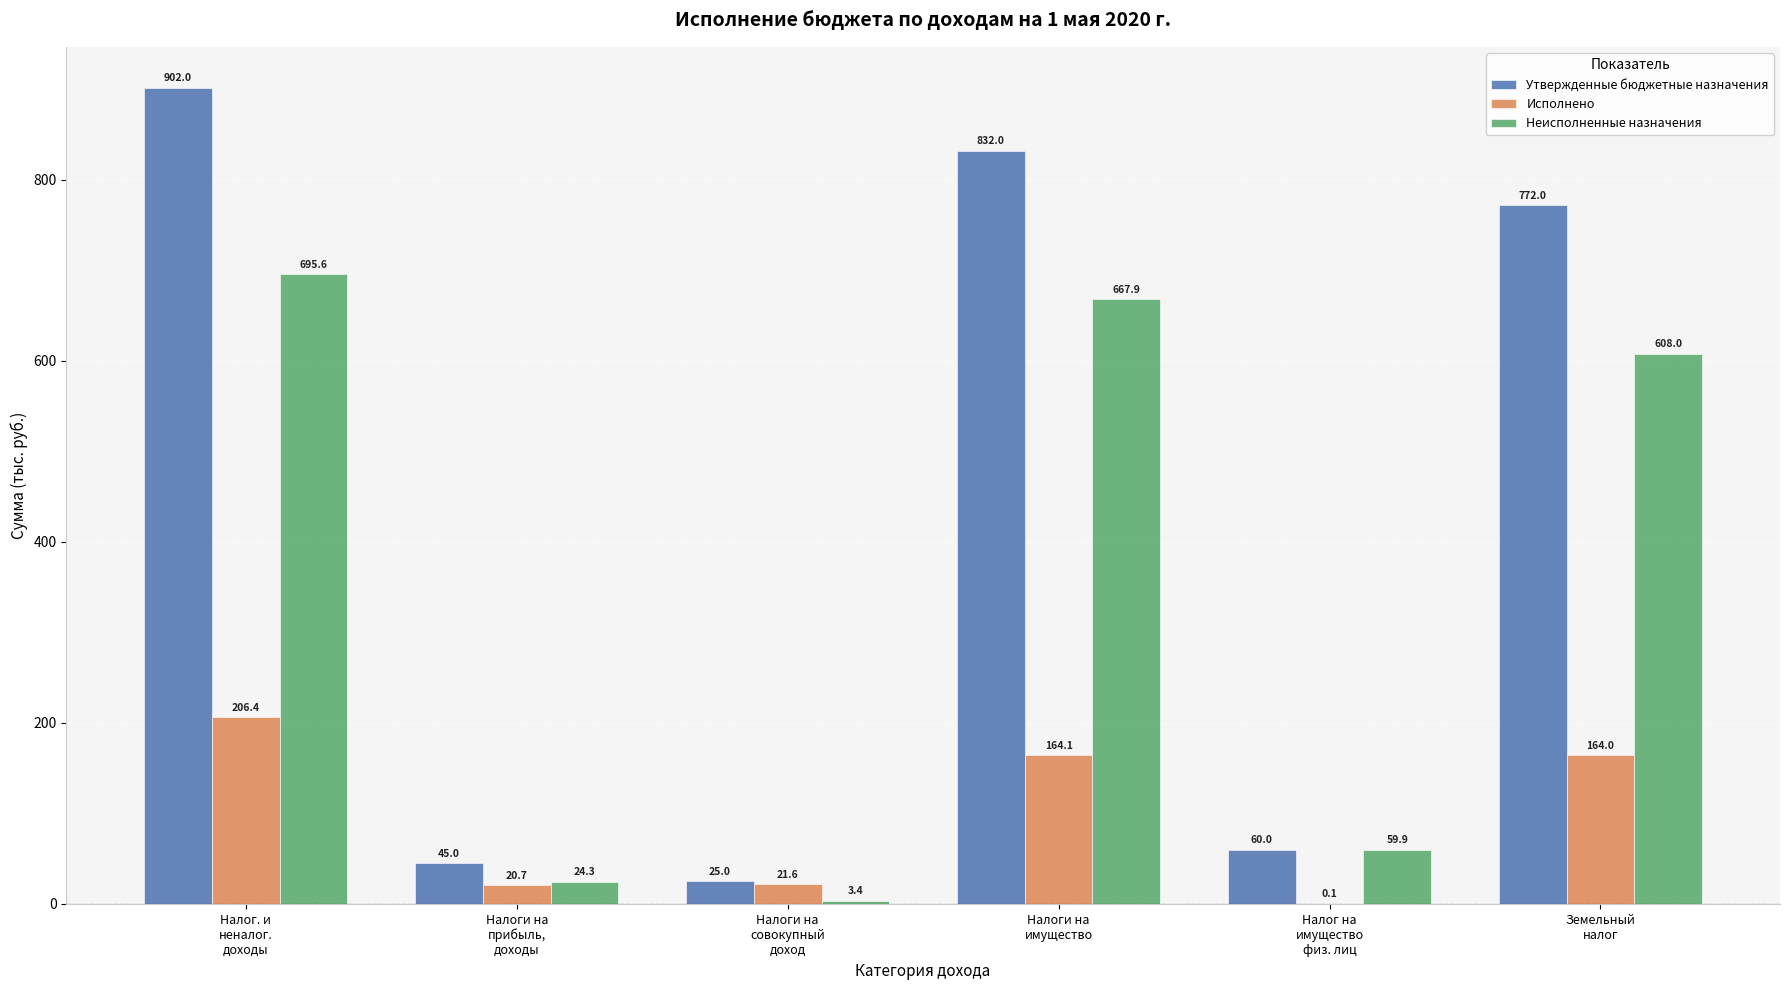

Which series has the largest total across all categories?

Утвержденные бюджетные назначения